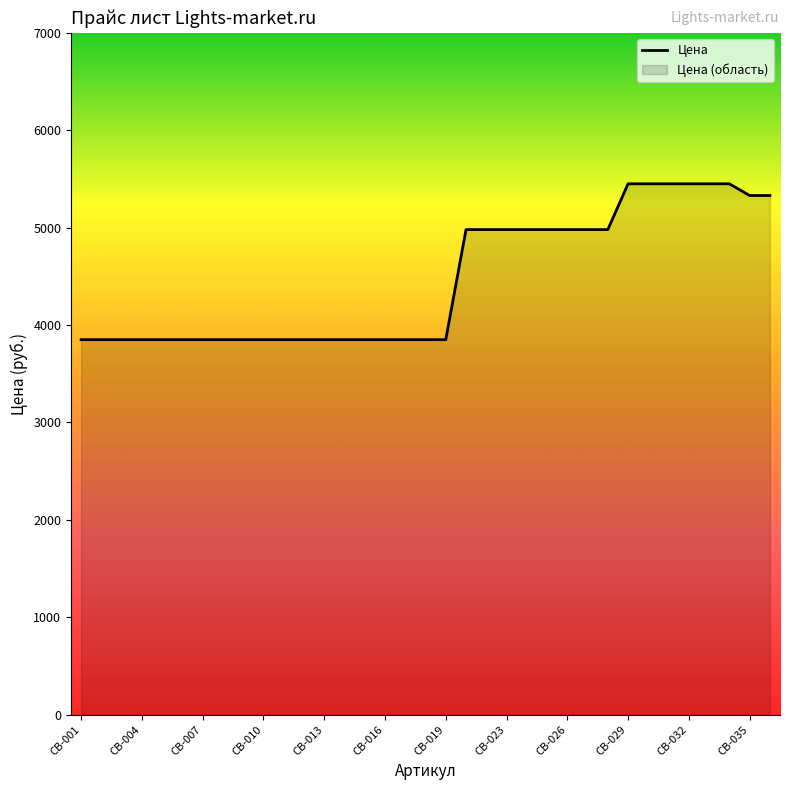

The chart shows a value of 3850 at CB-012. True or false?

True